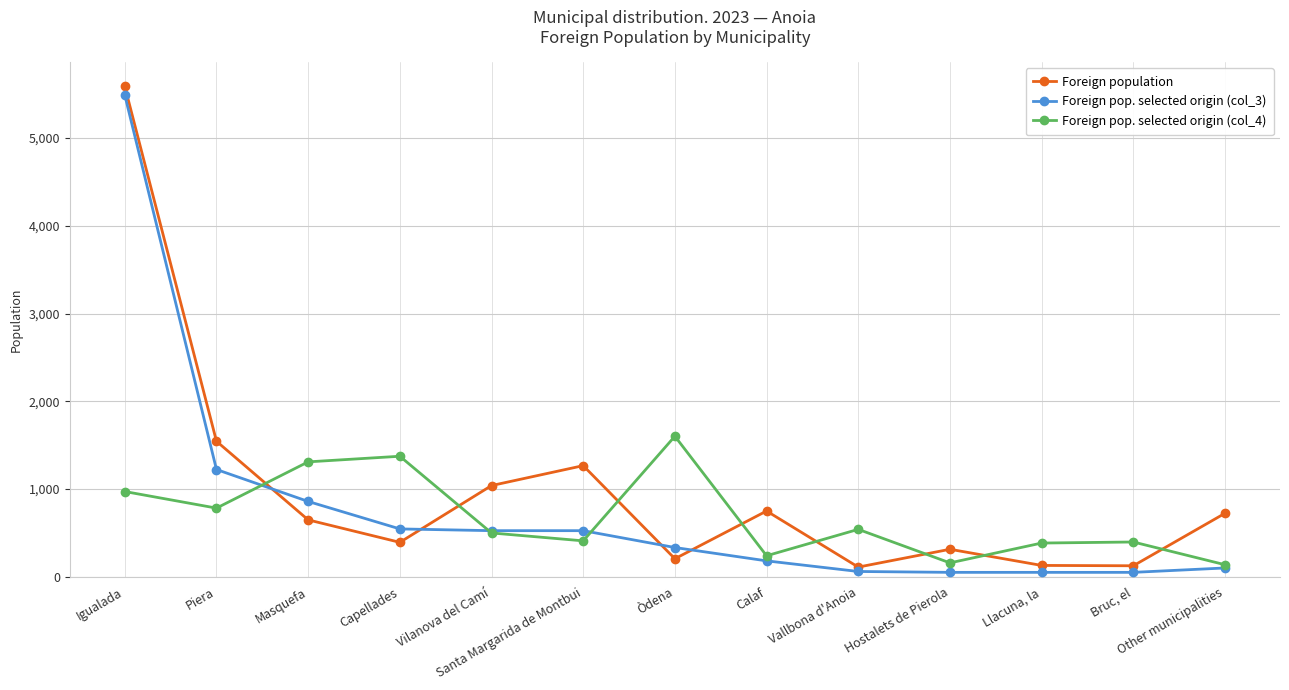

Rank the series by their average value, from lowest to highest.

Foreign pop. selected origin (col_4), Foreign pop. selected origin (col_3), Foreign population